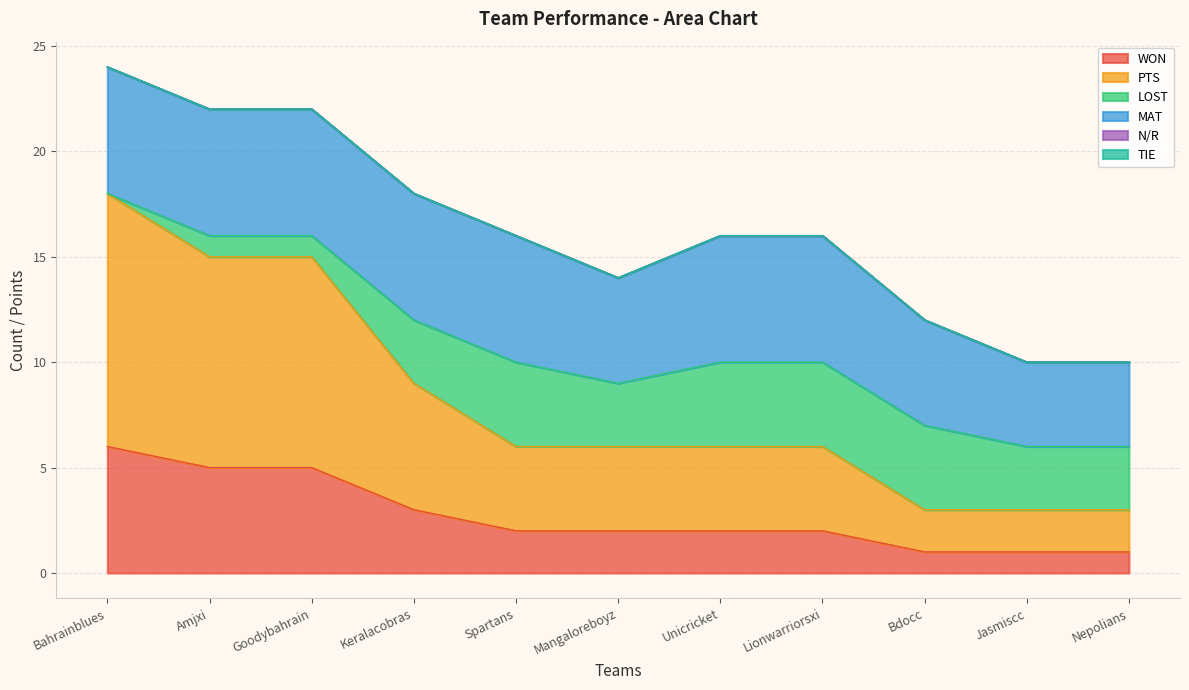

Is the value of PTS at Goodybahrain greater than the value of WON at Bdocc?

Yes